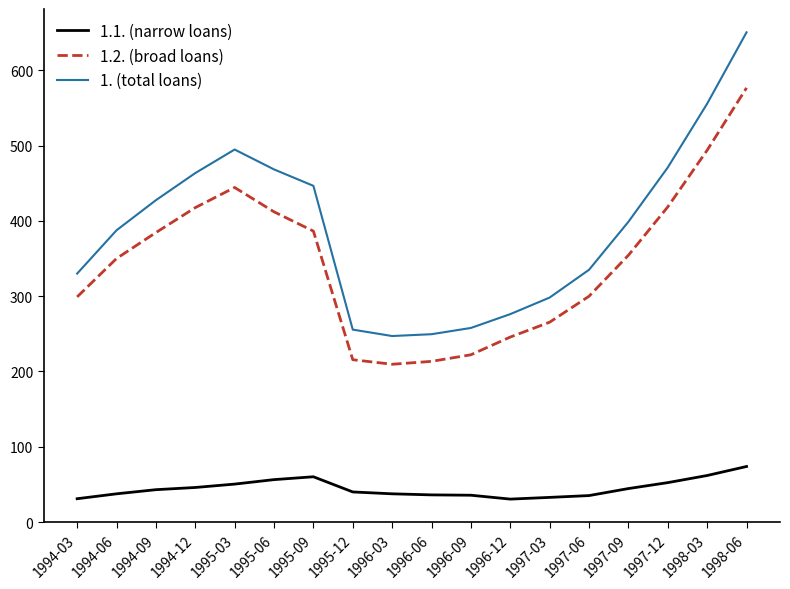

What is the approximate value of 1. (total loans) at 1995-03?

494.7